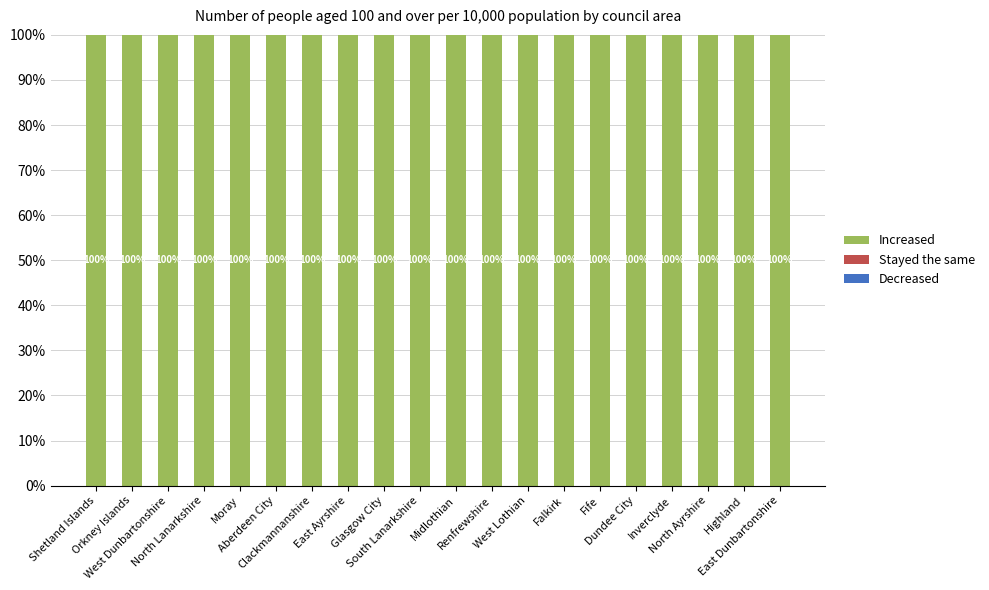

What is the label of the 12th bar from the right?

Glasgow City